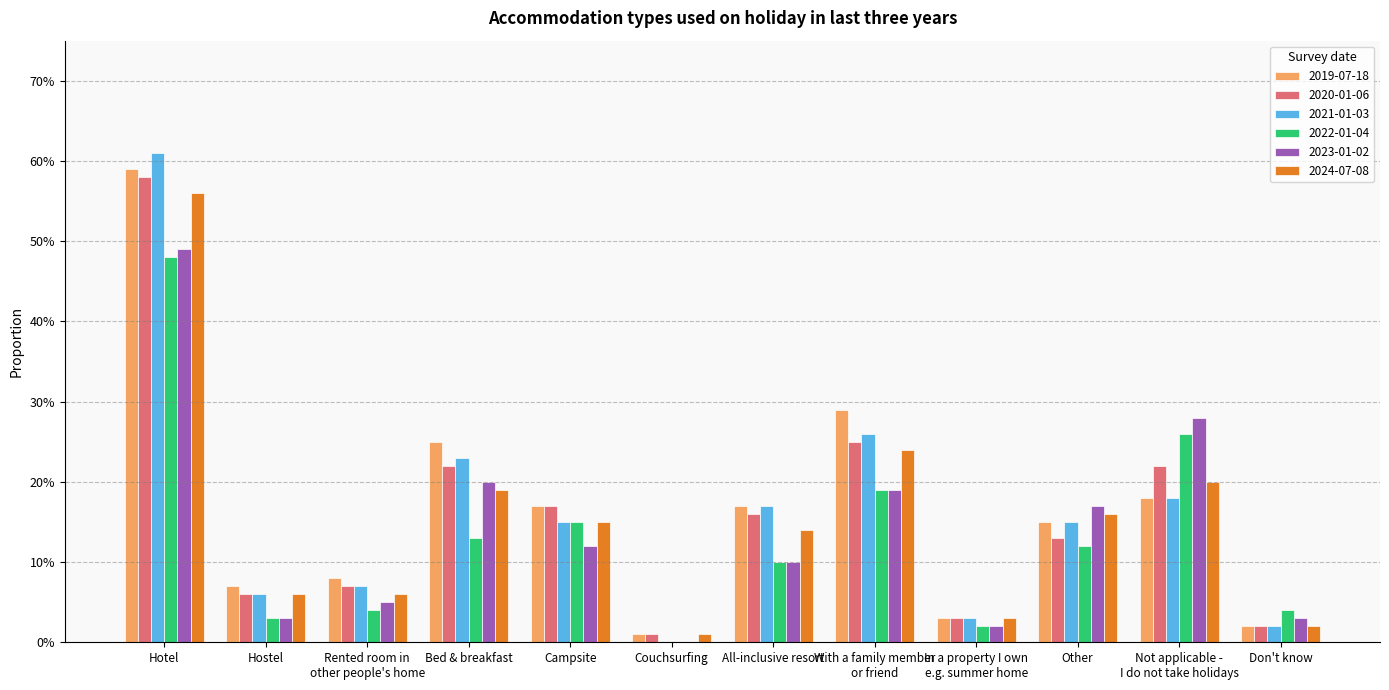

Rank the series at Campsite from highest to lowest value.

2019-07-18, 2020-01-06, 2021-01-03, 2022-01-04, 2024-07-08, 2023-01-02